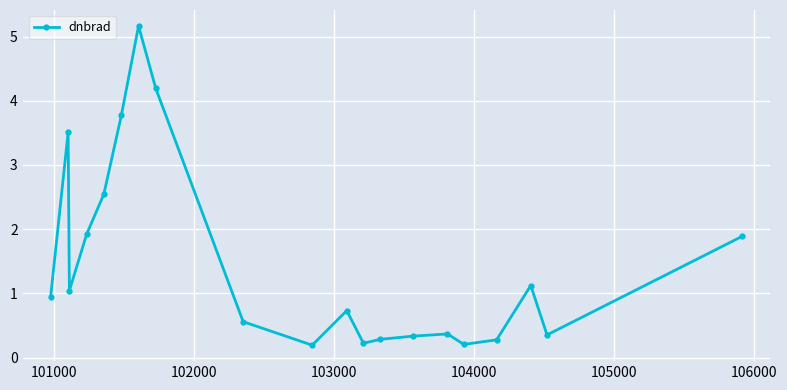

What is the value of the 12th point from the left?

0.2